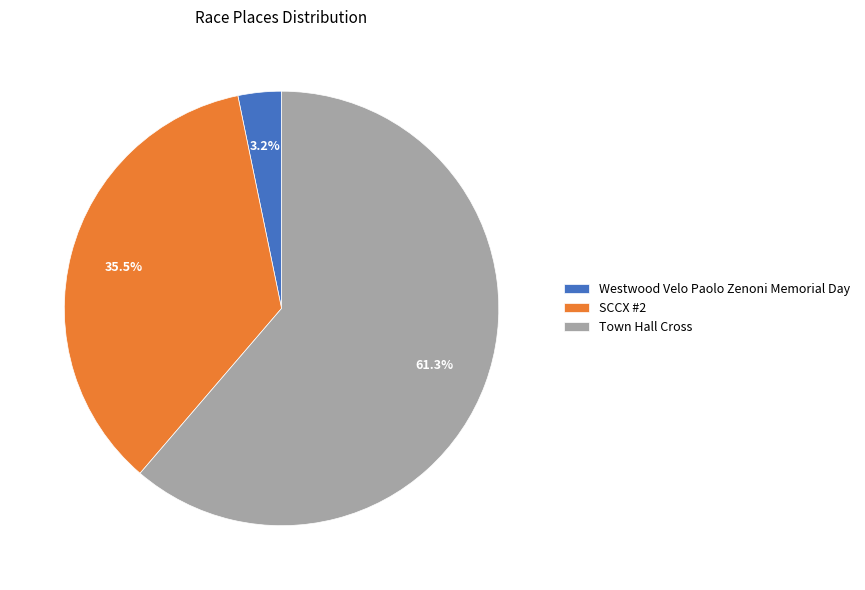

Count the number of slices in the pie.

3